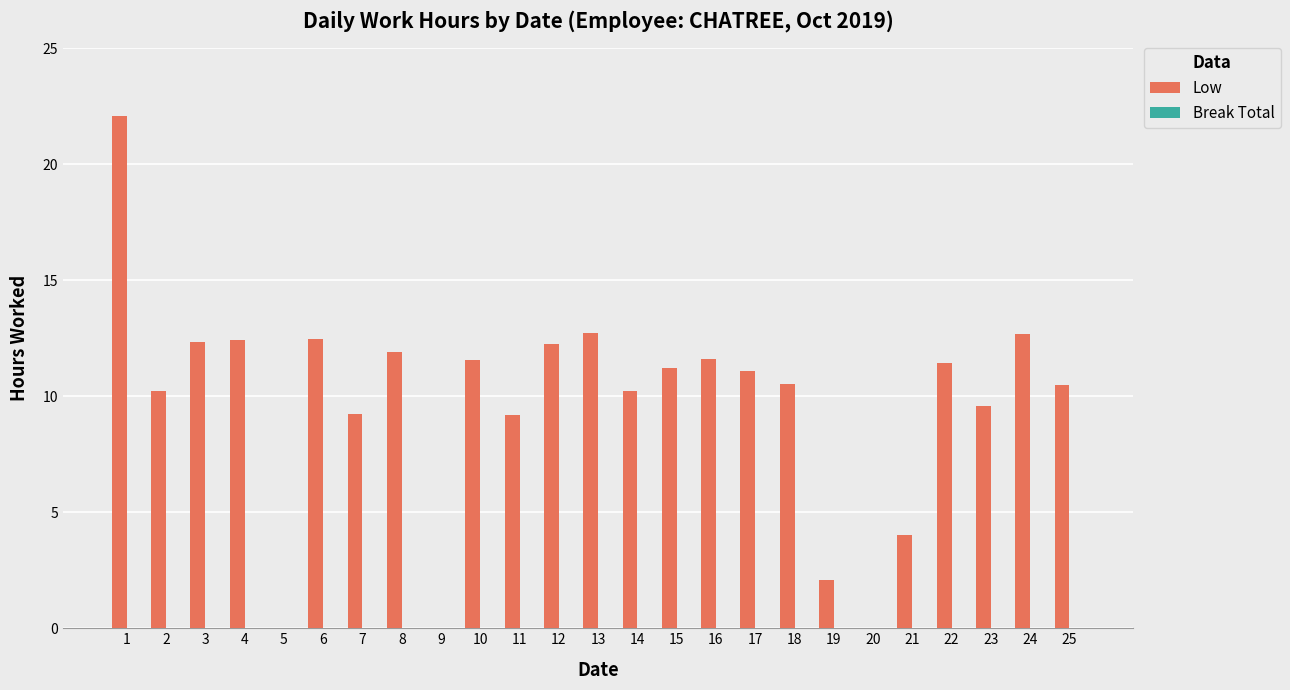

At which category does the chart reach its peak across all series?

1